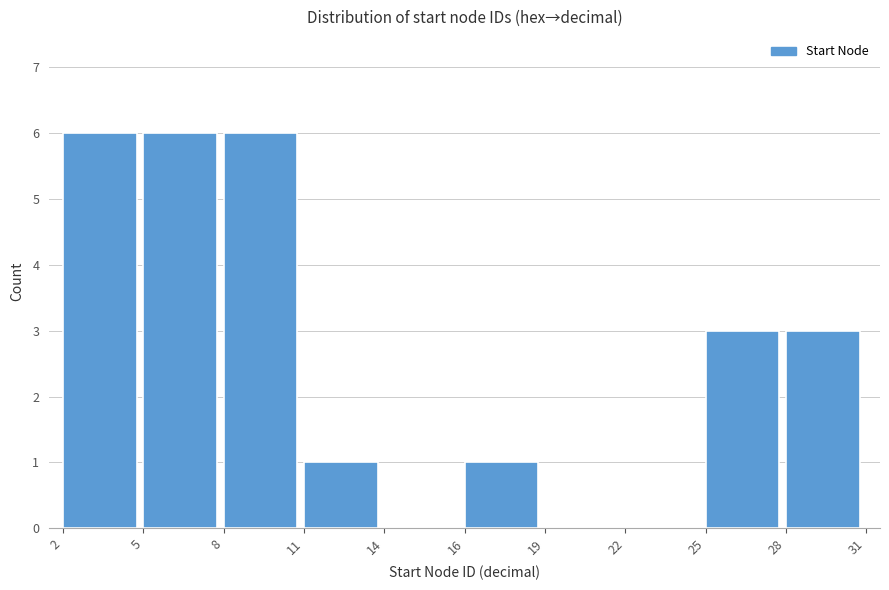

Reading left to right, list all the values displayed in this chart.

2=6	5=6	8=6	11=1	14=0	16=1	19=0	22=0	25=3	28=3